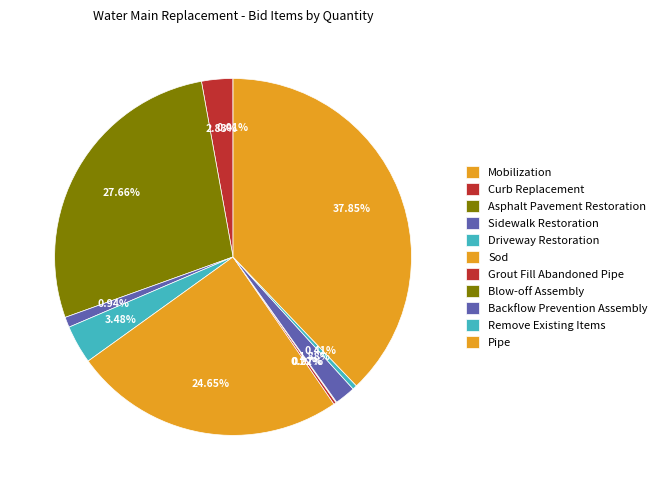

True or false: Curb Replacement accounts for 11% of the total.

False